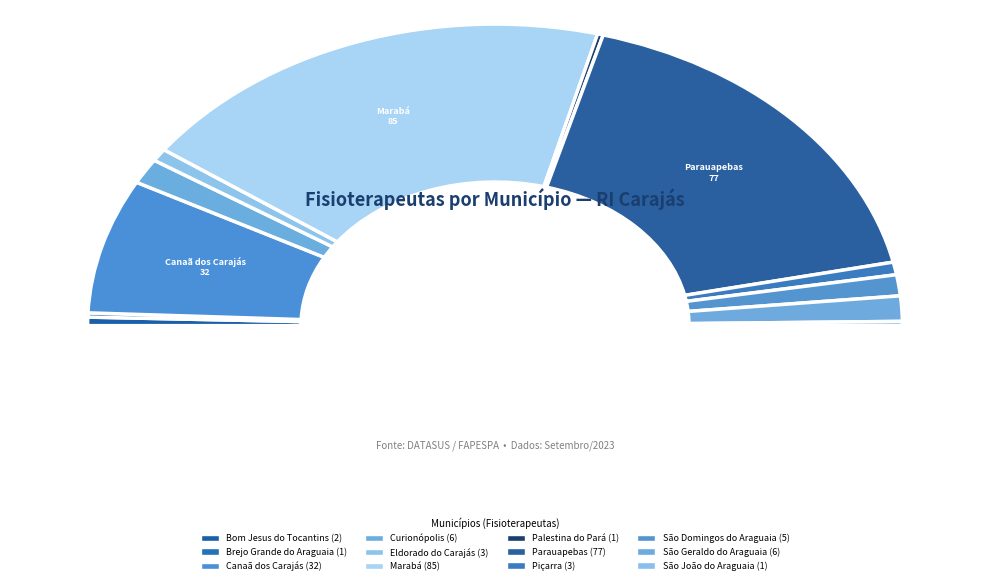

How many segments does this pie chart have?

12